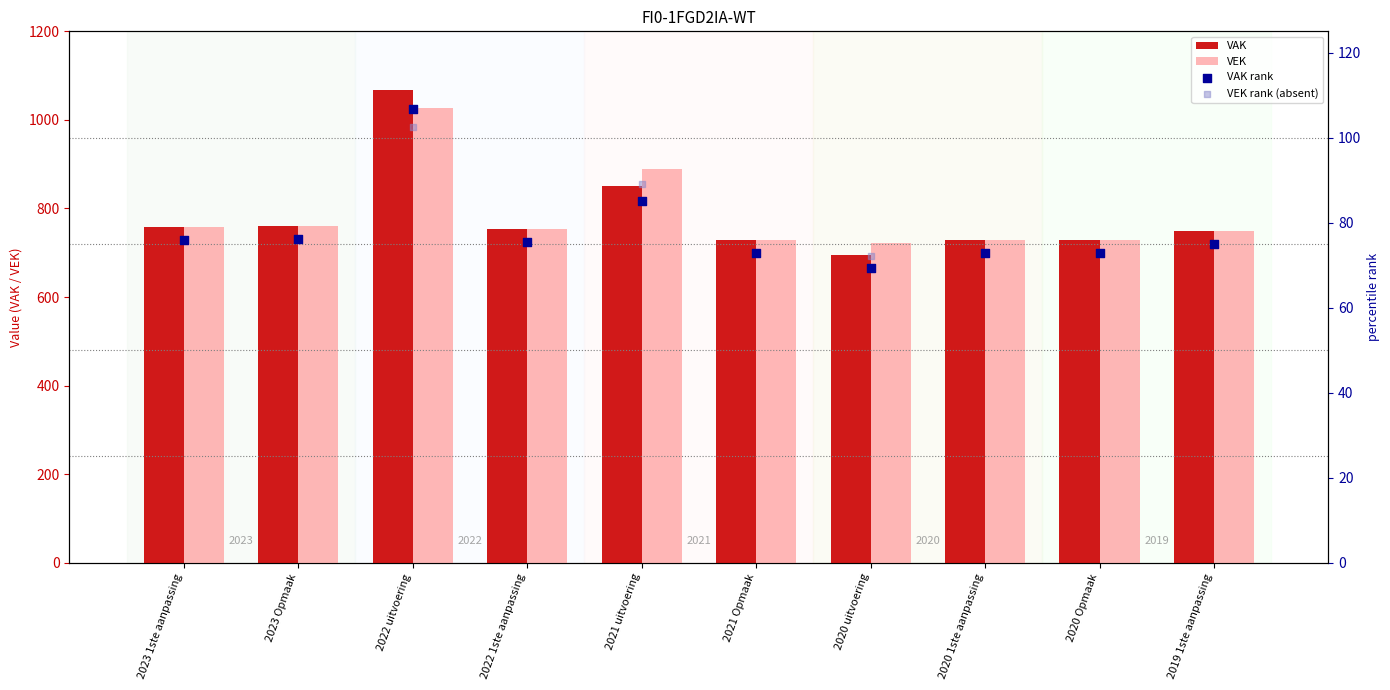

Which series has the largest Y range (max minus min)?

VAK